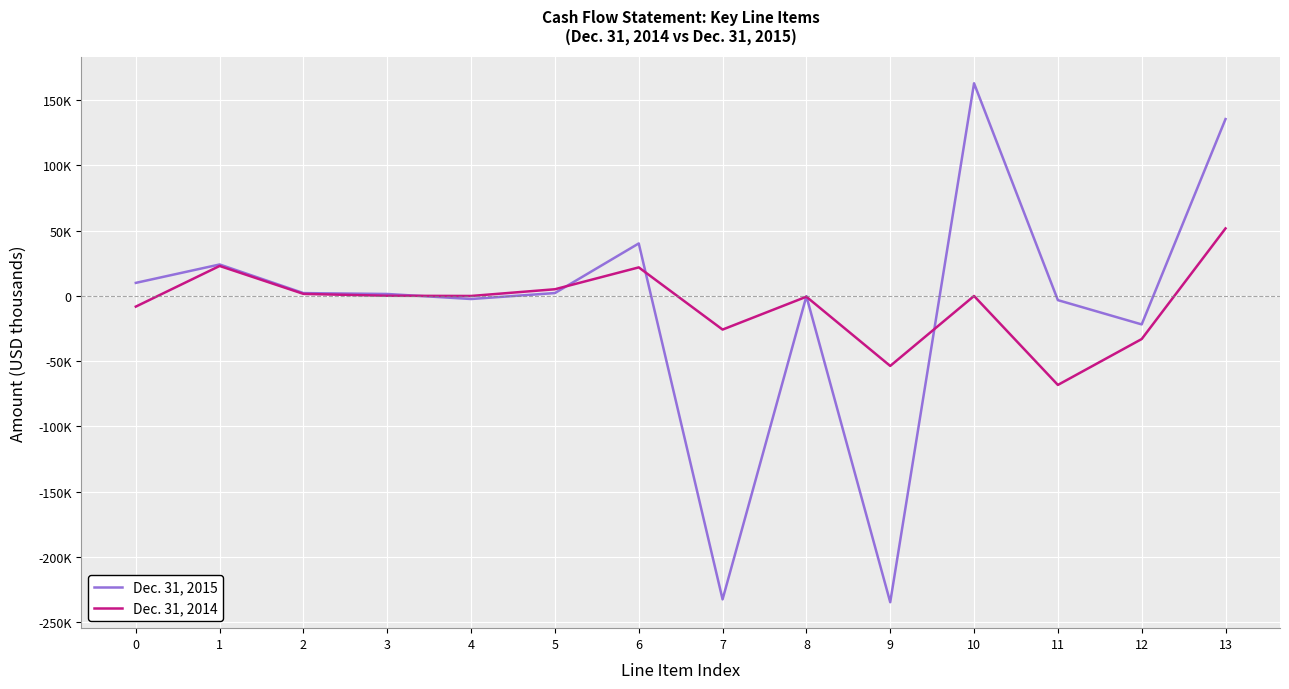

After their last crossing, which series has the higher values: Dec. 31, 2014 or Dec. 31, 2015?

Dec. 31, 2015